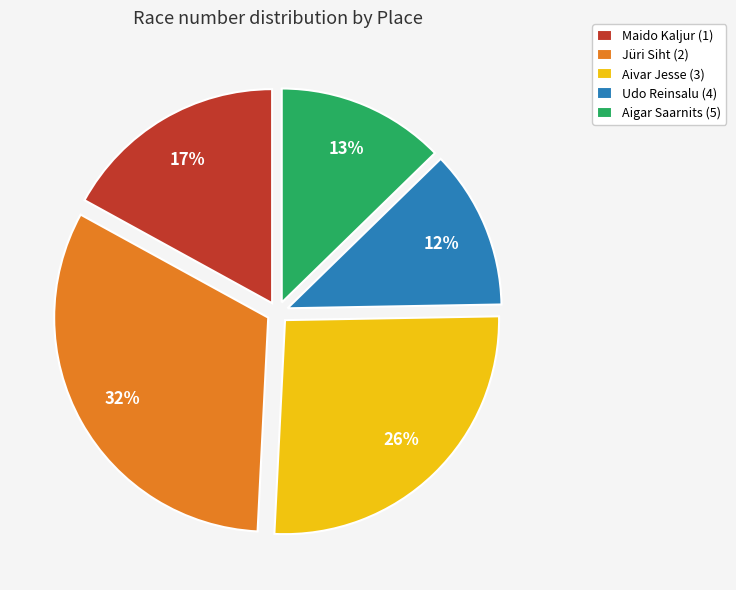

Rank the categories by value from highest to lowest.

Jüri Siht (2), Aivar Jesse (3), Maido Kaljur (1), Aigar Saarnits (5), Udo Reinsalu (4)